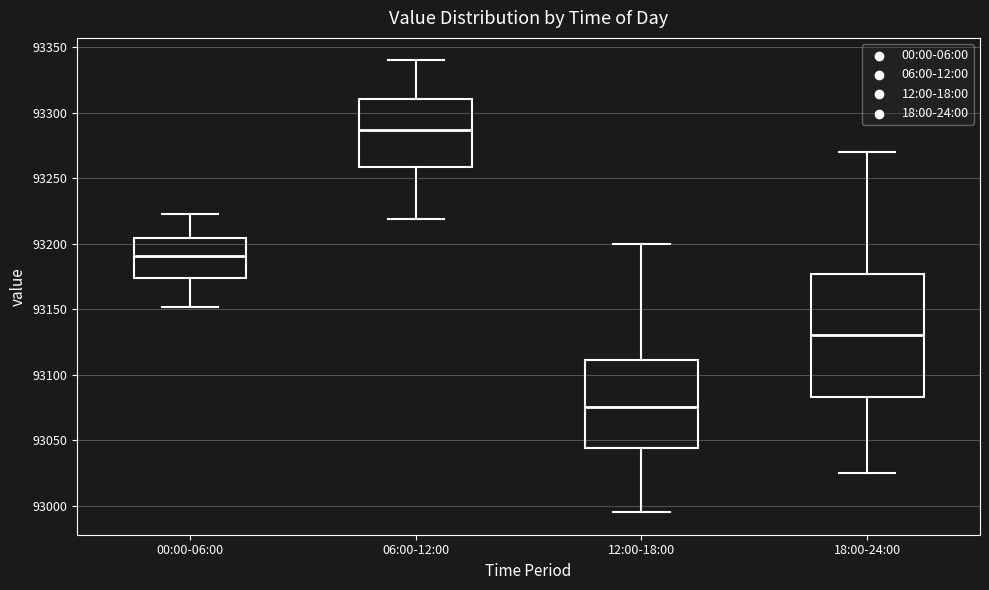

Comparing the boxes themselves (not the whiskers), which one is the tallest?

18:00-24:00